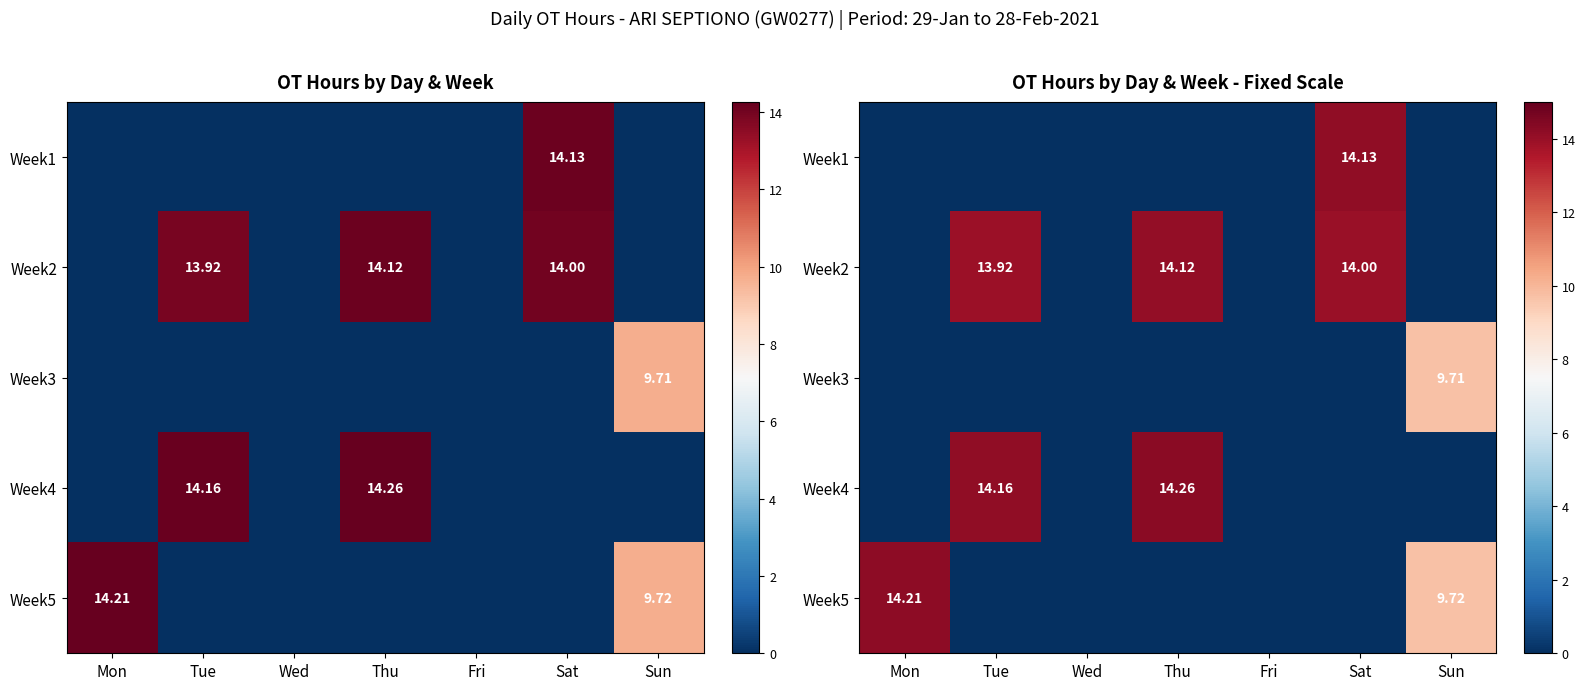

True or false: Week5 has a value of 0.0 at Fri.

True